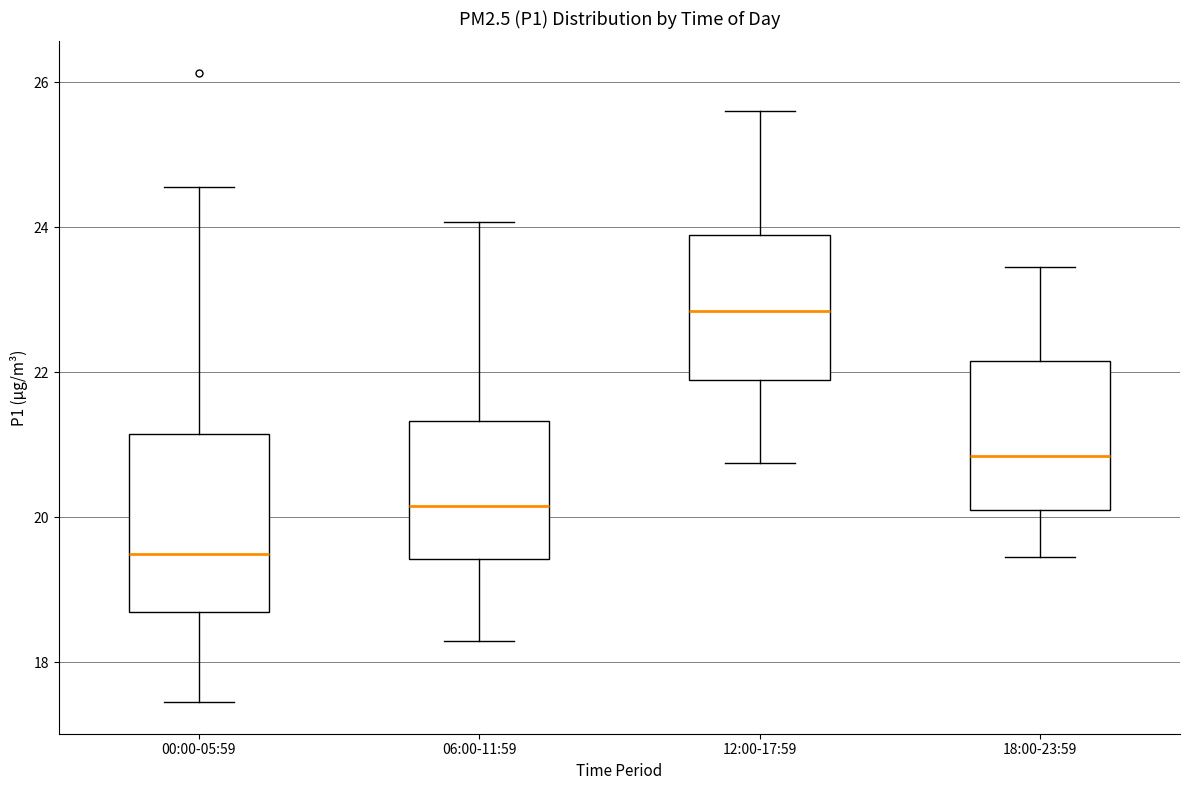

Where does the lower whisker of the box for 00:00-05:59 end on the y-axis? The values are not printed on the chart, so give them approximately, as read against the axis.

17.4